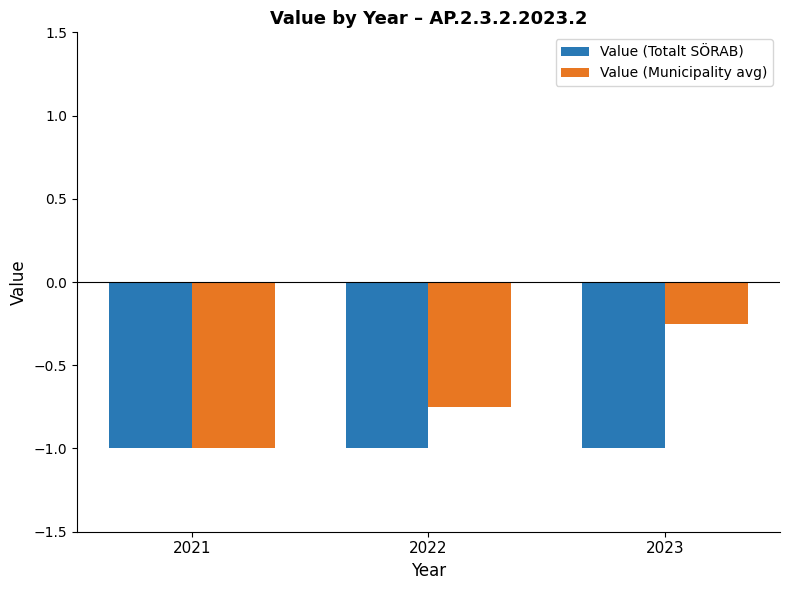

At which category is the sum across all series the highest?

2023